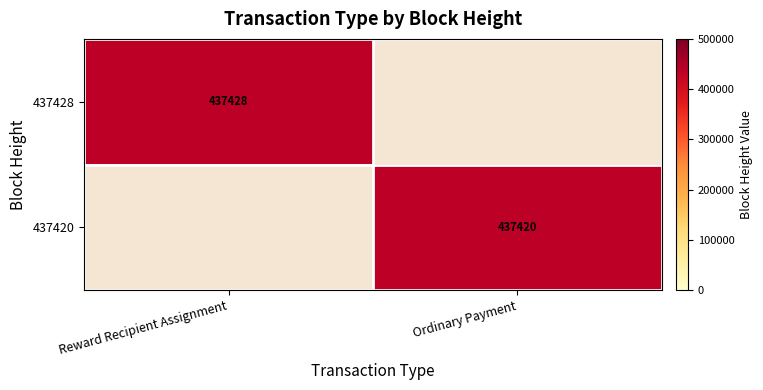

How many values in 437428 are above zero?

1